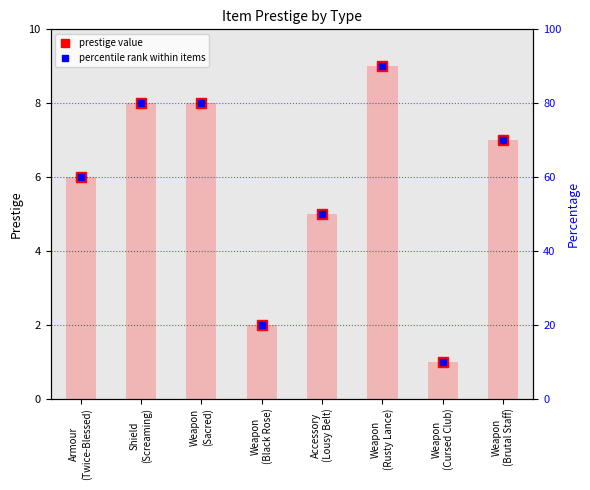

What is the difference between the maximum and minimum values in the percentile rank within items series?

80